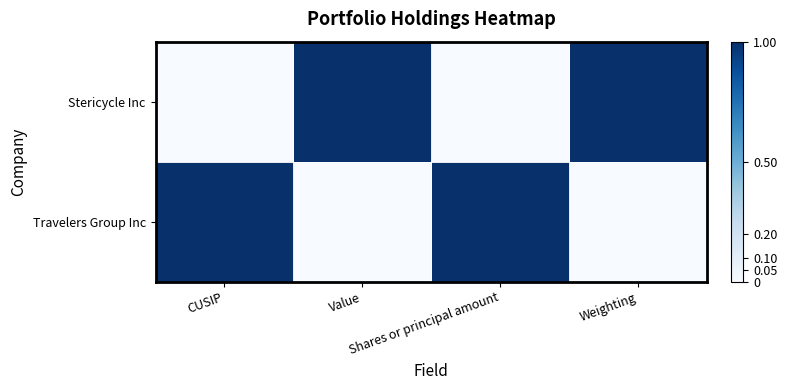

At which category is the sum across all series the highest?

CUSIP